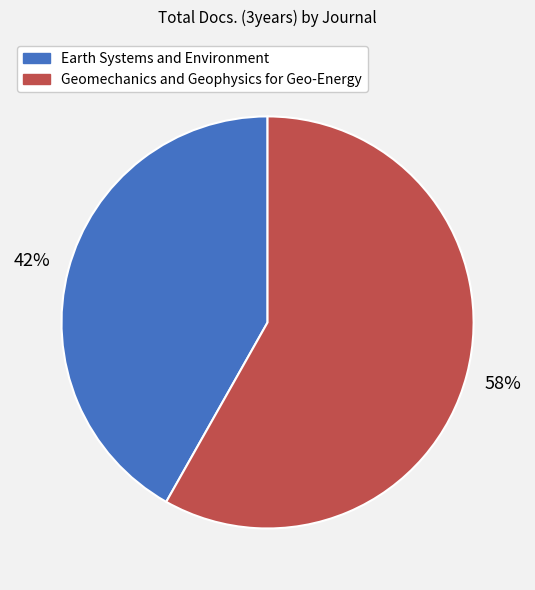

Combined, do Earth Systems and Environment and Geomechanics and Geophysics for Geo-Energy account for over 50%?

Yes